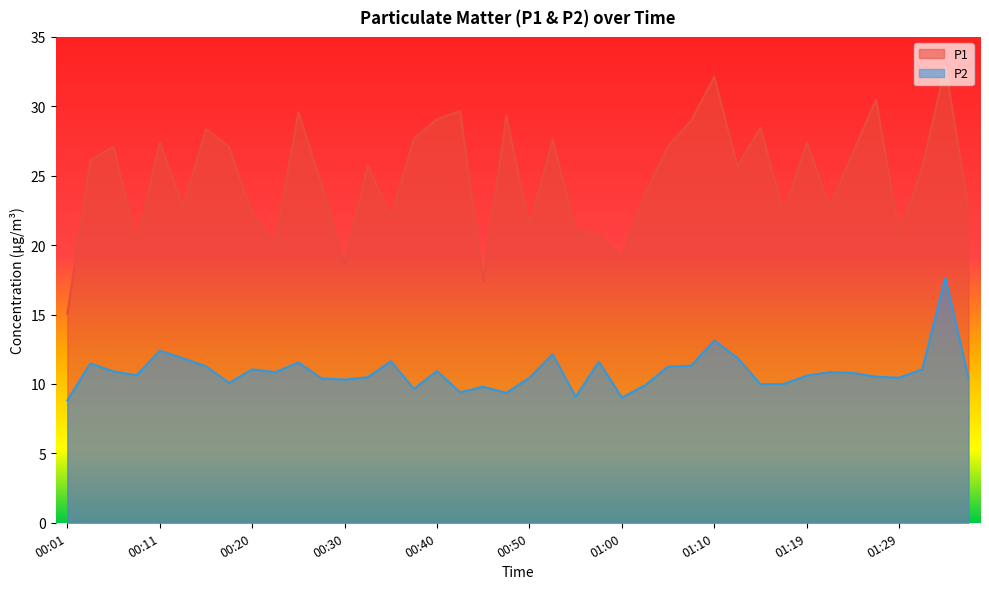

What is the difference between the maximum and minimum values in the P1 series?

17.8